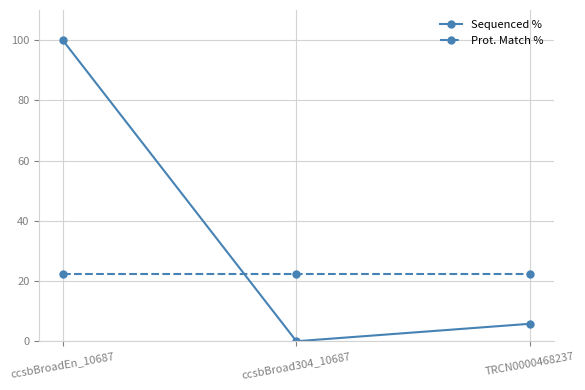

What is the value of the Sequenced % point at the 1st from the left?

100.0